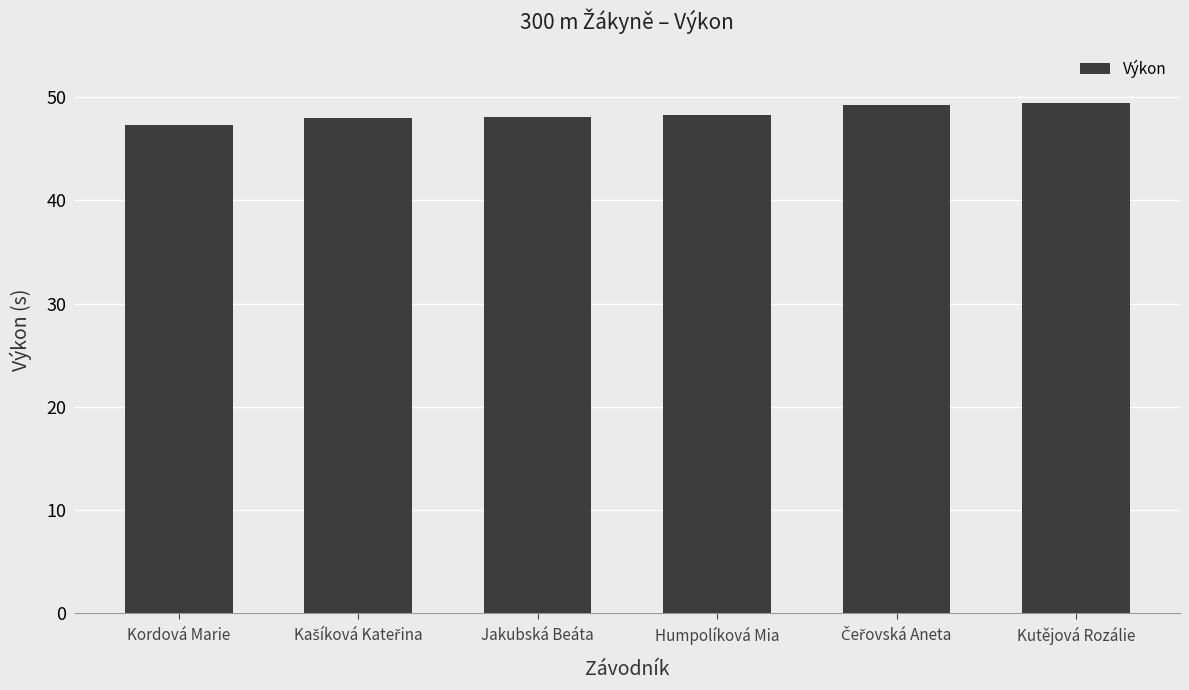

What is the average value?

48.4